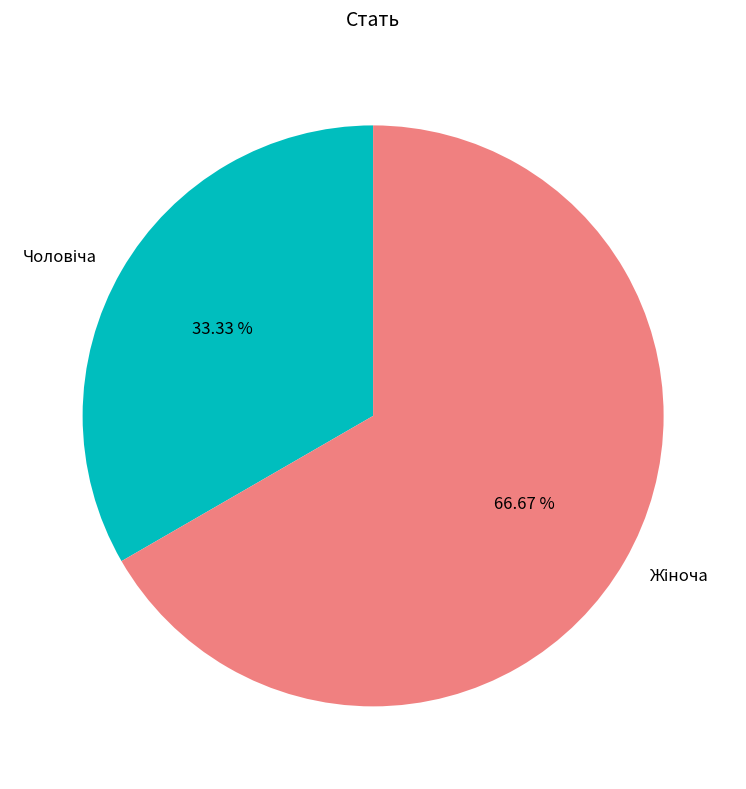

Is there a majority slice in this chart?

Yes